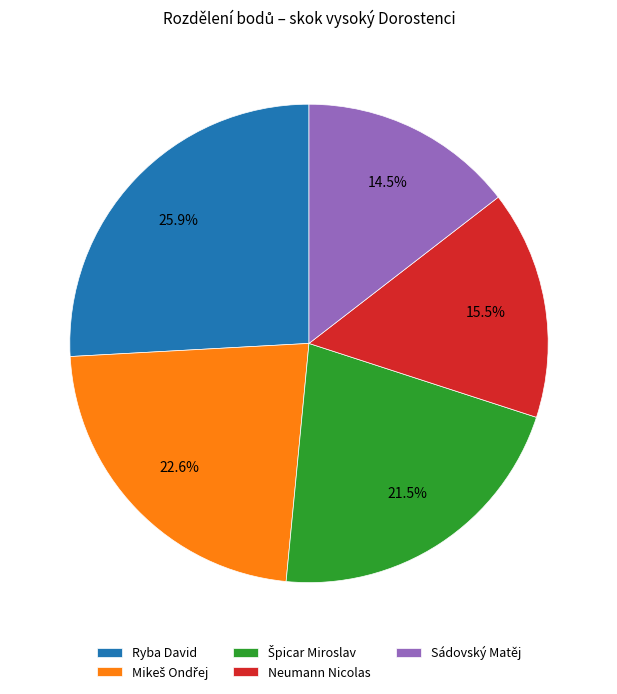

How many slices are in this pie chart?

5